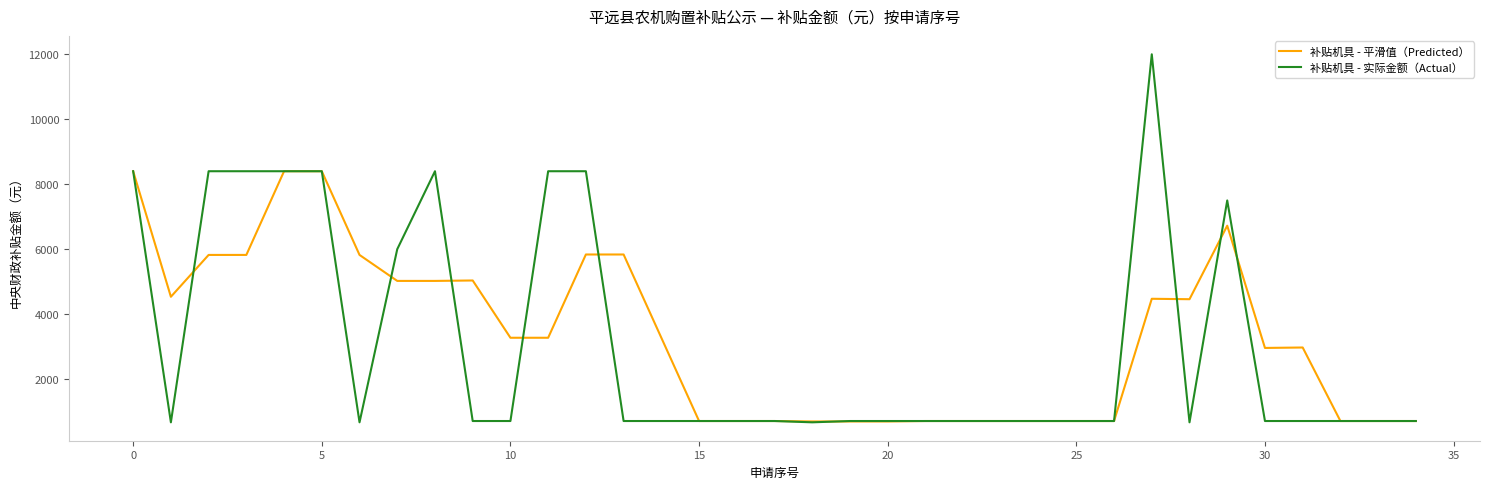

What is the maximum value for 补贴机具 - 实际金额（Actual）?

12000.0